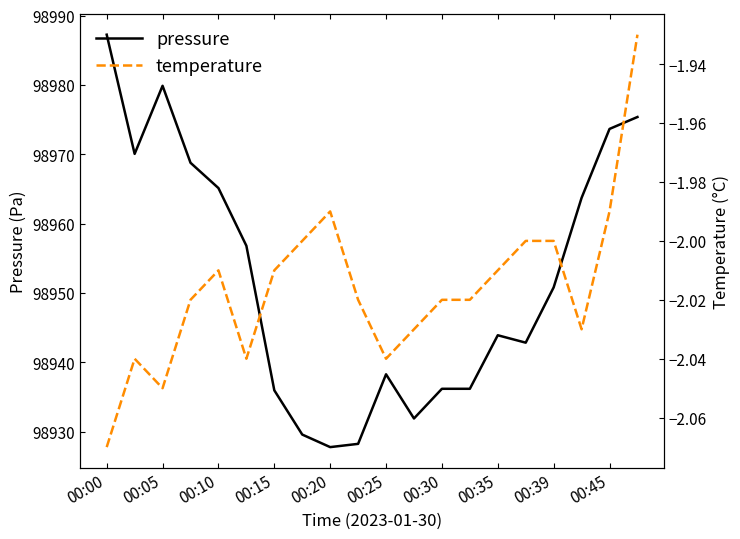

List the series in order of their overall mean, lowest first.

temperature, pressure